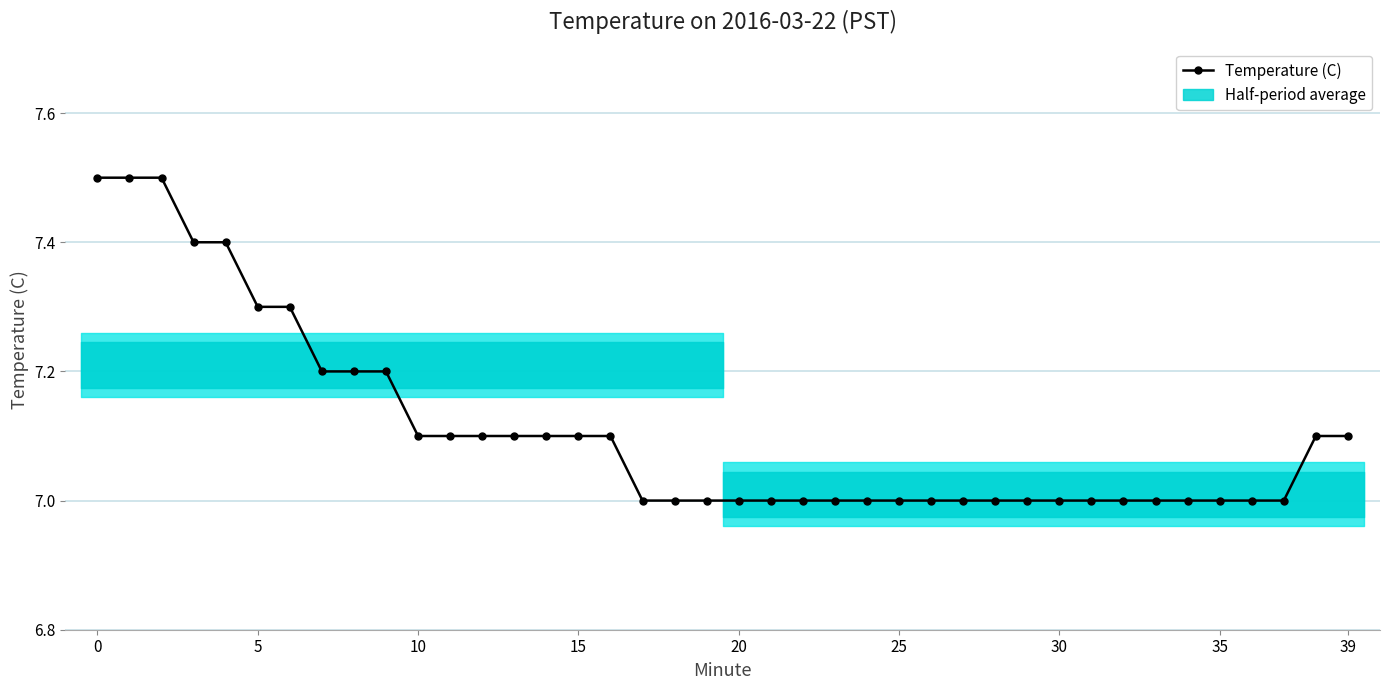

Is this an area chart (filled region under the line)?

No